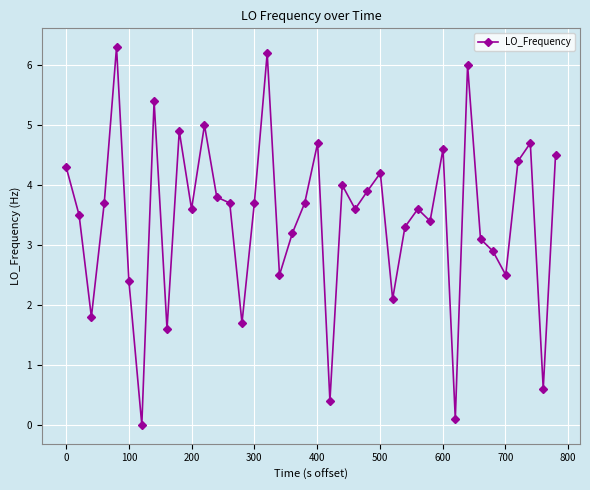

True or false: the data has more than 0 interior local peaks.

True